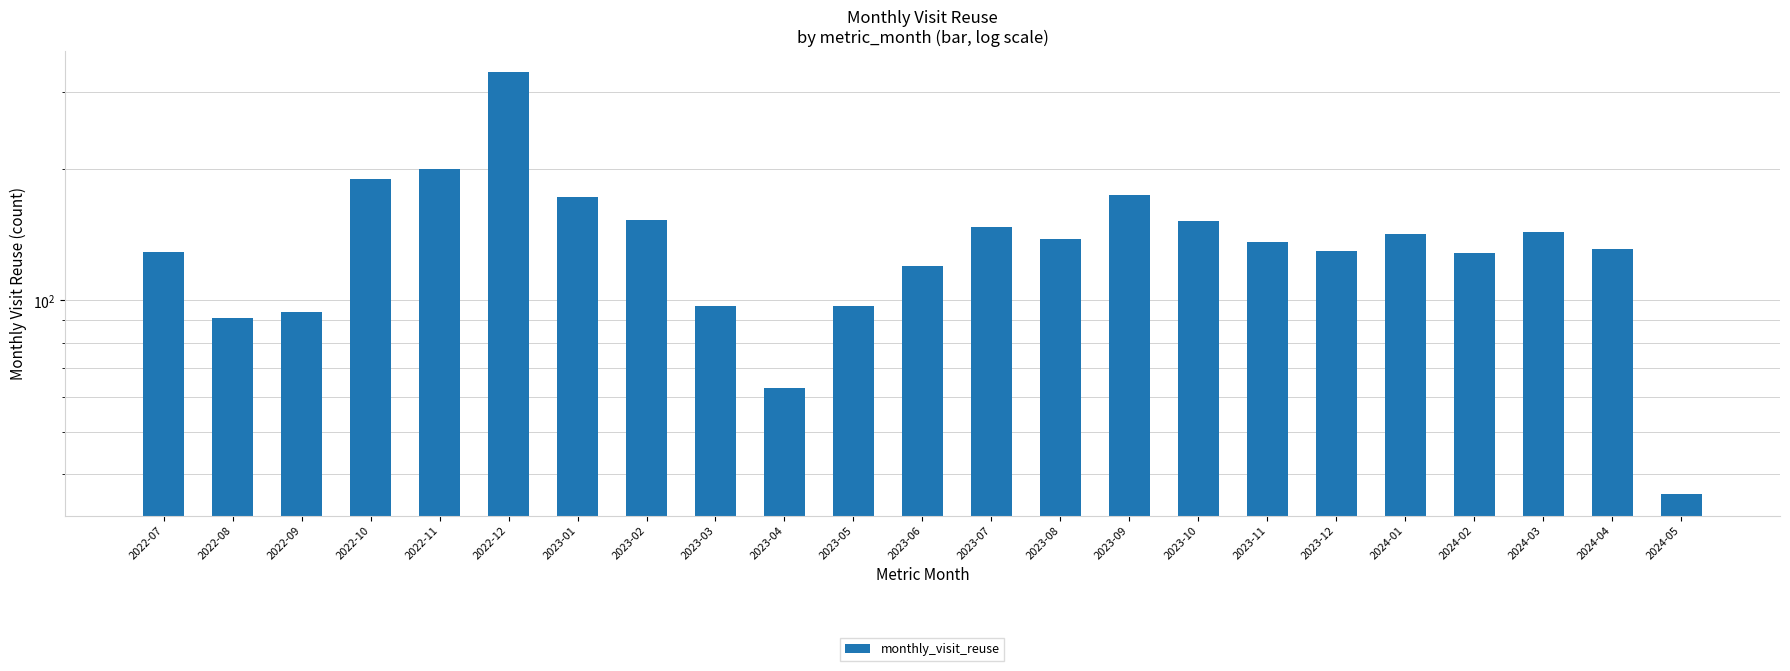

What is the greatest value displayed?

333